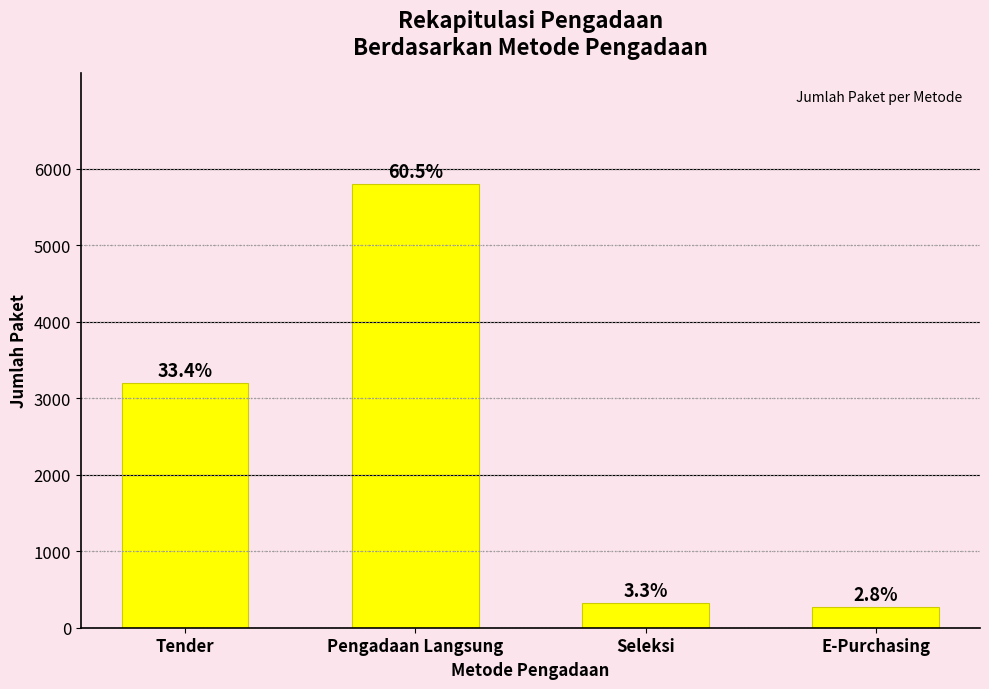

What is the minimum value shown in the chart?

270